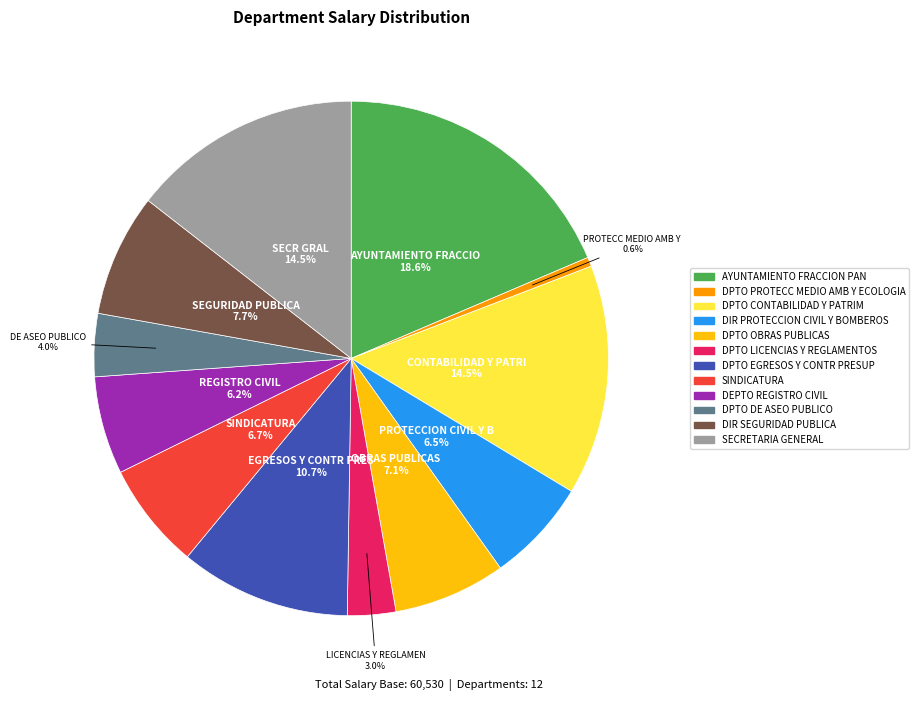

To the nearest percent, what portion does SINDICATURA represent?

7%